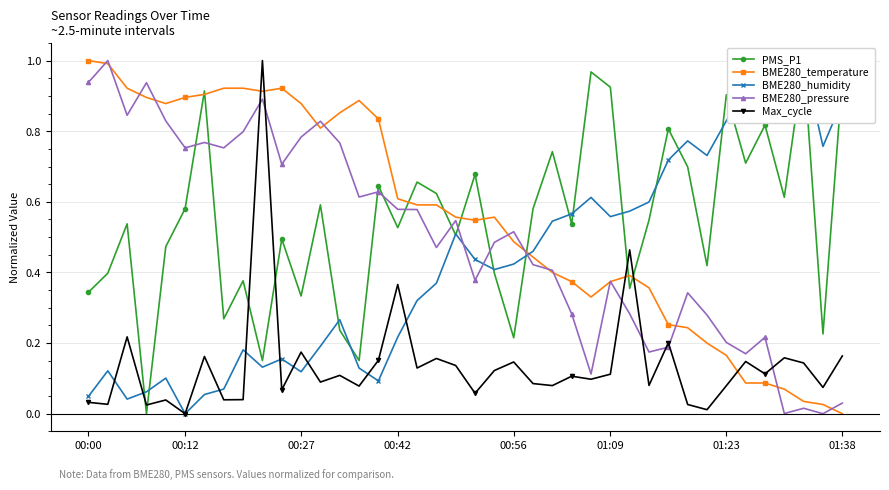

What is the maximum value shown in the chart?

1.0